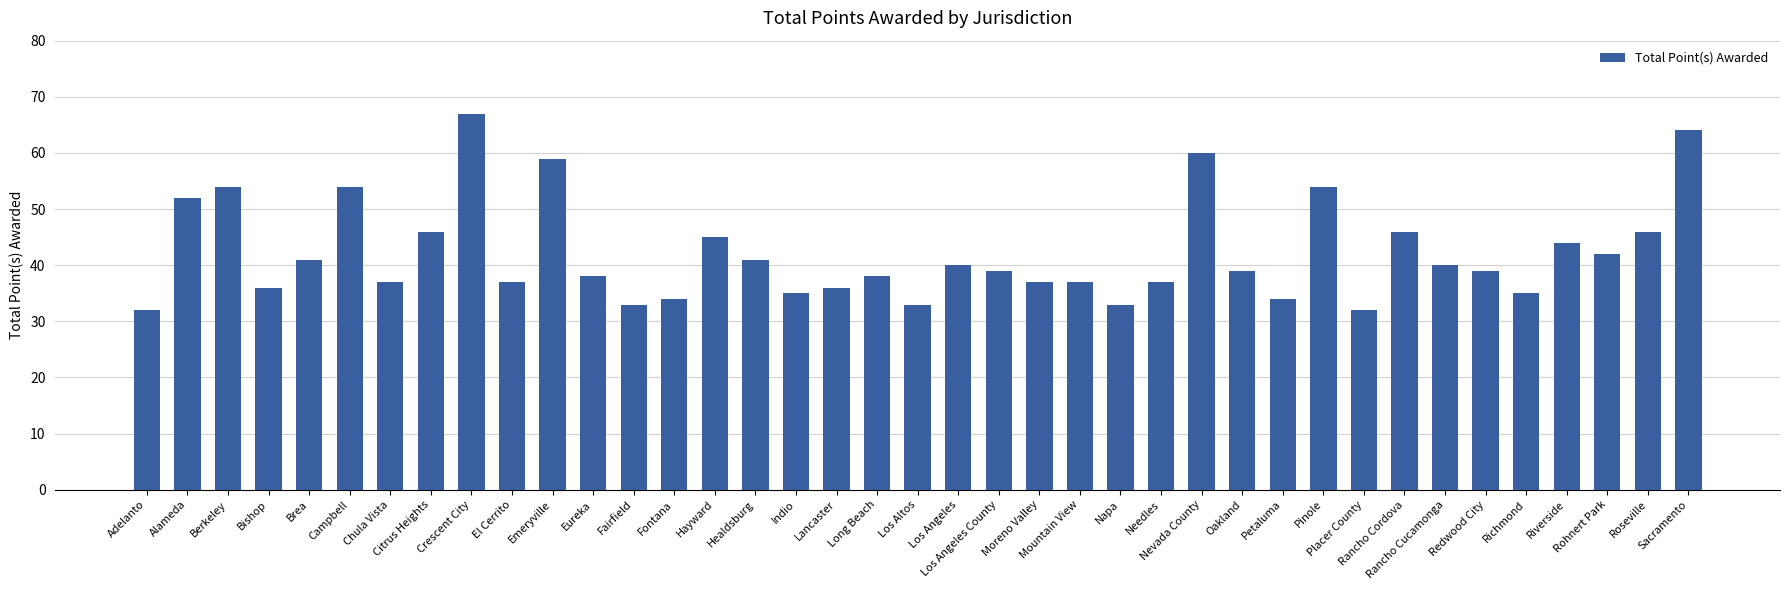

The chart shows a value of 14 at Redwood City. True or false?

False